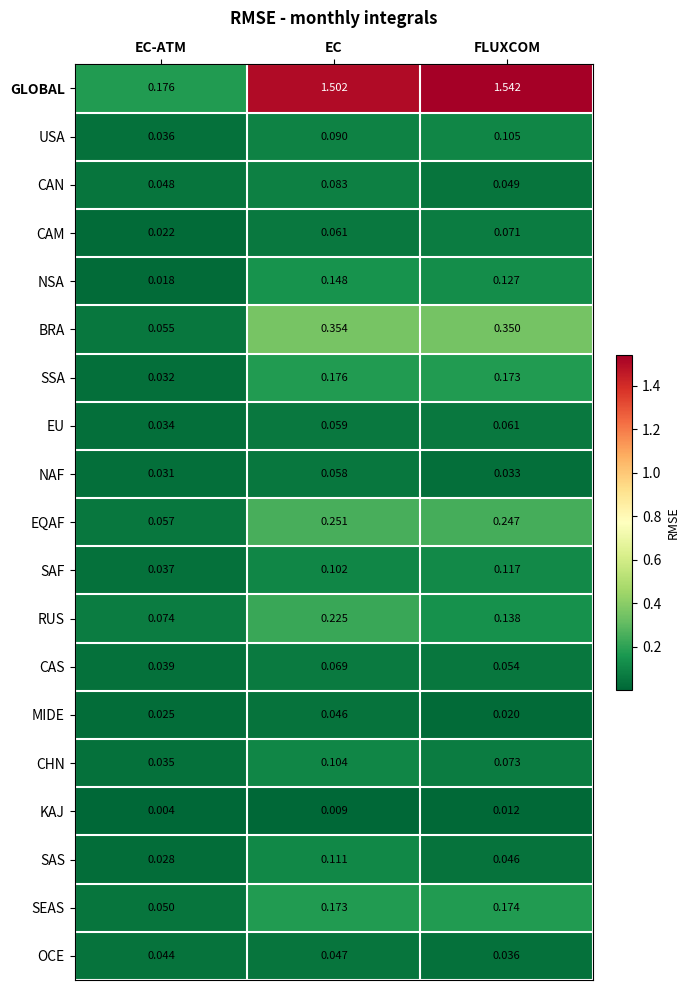

Which series changed the most between EC-ATM and FLUXCOM?

GLOBAL